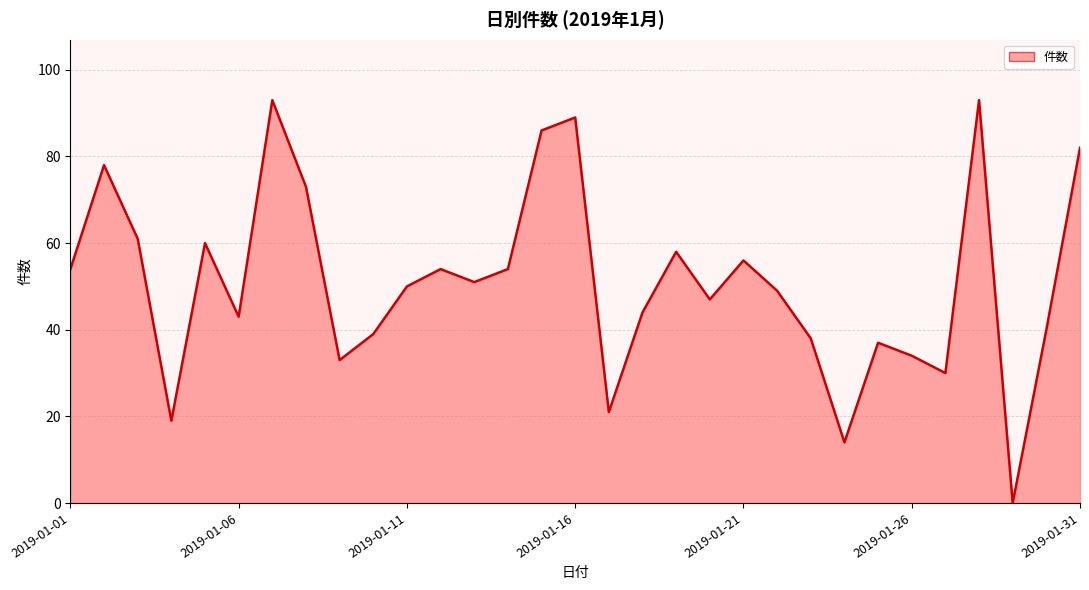

True or false: the data shows 13 at 2019-01-06.

False